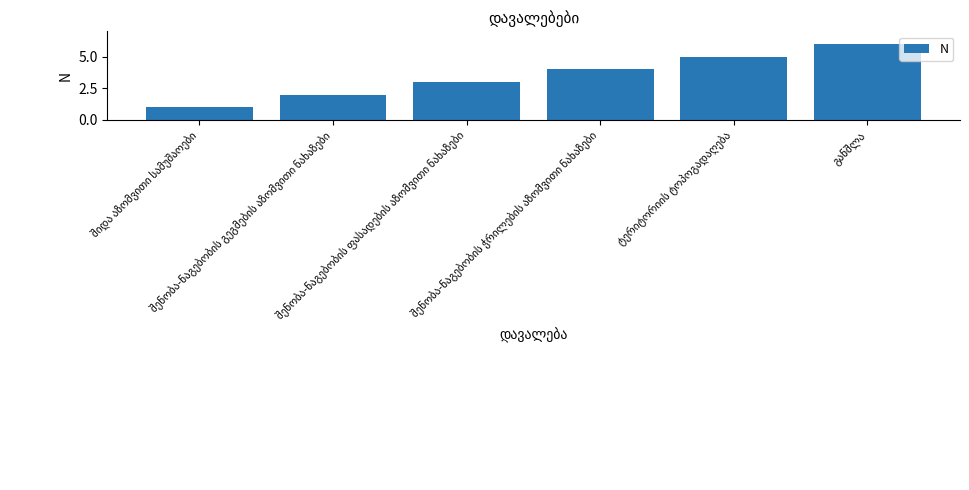

What is the difference between the maximum and minimum values?

5